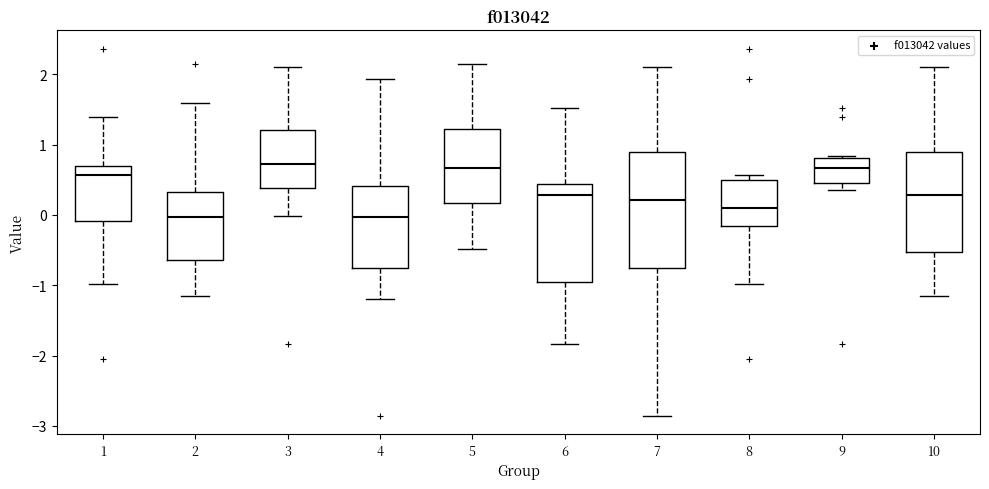

Reading left to right, read every box against the y-axis: the position of its median line, the range the box covers, and the ends of its whiskers. The values are not printed on the chart, so give them approximately, as read against the axis.

1: median 0.6, box -0.1 to 0.7, whiskers -1.0 to 1.4
2: median 0.0, box -0.6 to 0.3, whiskers -1.1 to 1.6
3: median 0.7, box 0.4 to 1.2, whiskers 0.0 to 2.1
4: median 0.0, box -0.8 to 0.4, whiskers -1.2 to 1.9
5: median 0.7, box 0.2 to 1.2, whiskers -0.5 to 2.2
6: median 0.3, box -1.0 to 0.4, whiskers -1.8 to 1.5
7: median 0.2, box -0.8 to 0.9, whiskers -2.9 to 2.1
8: median 0.1, box -0.2 to 0.5, whiskers -1.0 to 0.6
9: median 0.7, box 0.5 to 0.8, whiskers 0.4 to 0.8 (just above the box's upper edge)
10: median 0.3, box -0.5 to 0.9, whiskers -1.1 to 2.1